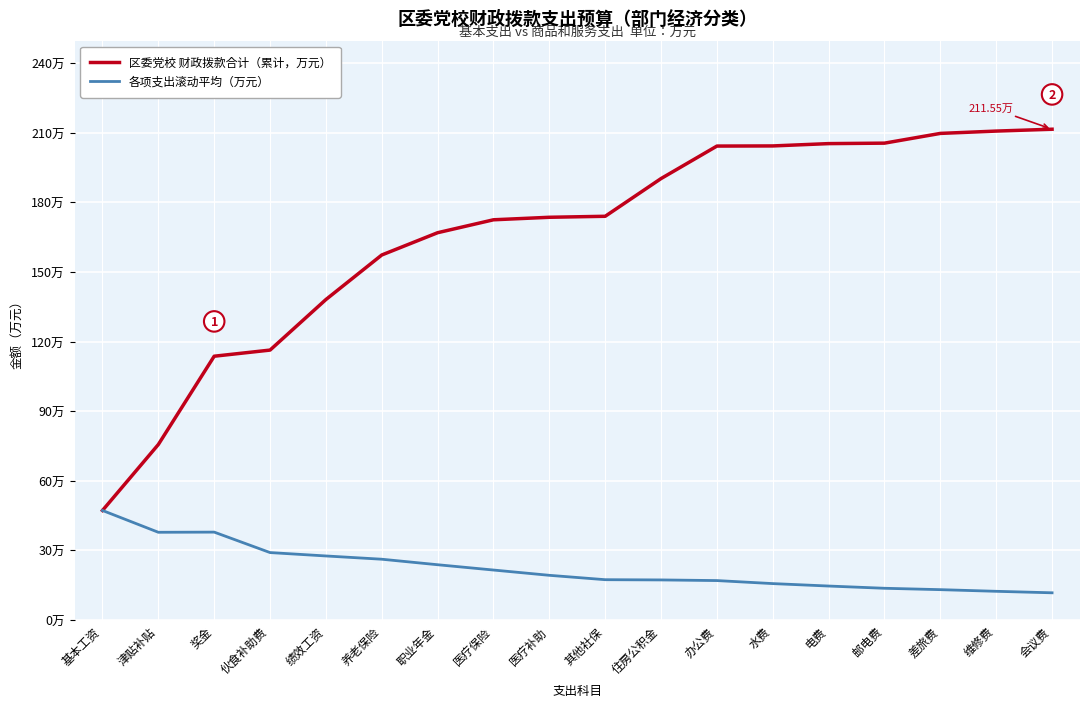

At 伙食补助费, list the series in order from smallest to largest.

各项支出滚动平均（万元）, 区委党校 财政拨款合计（累计，万元）